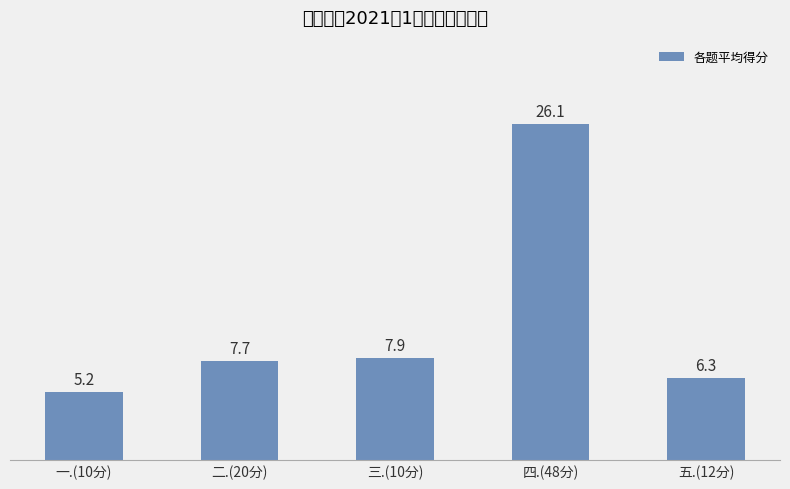

Where does the data first go above 7?

二.(20分)